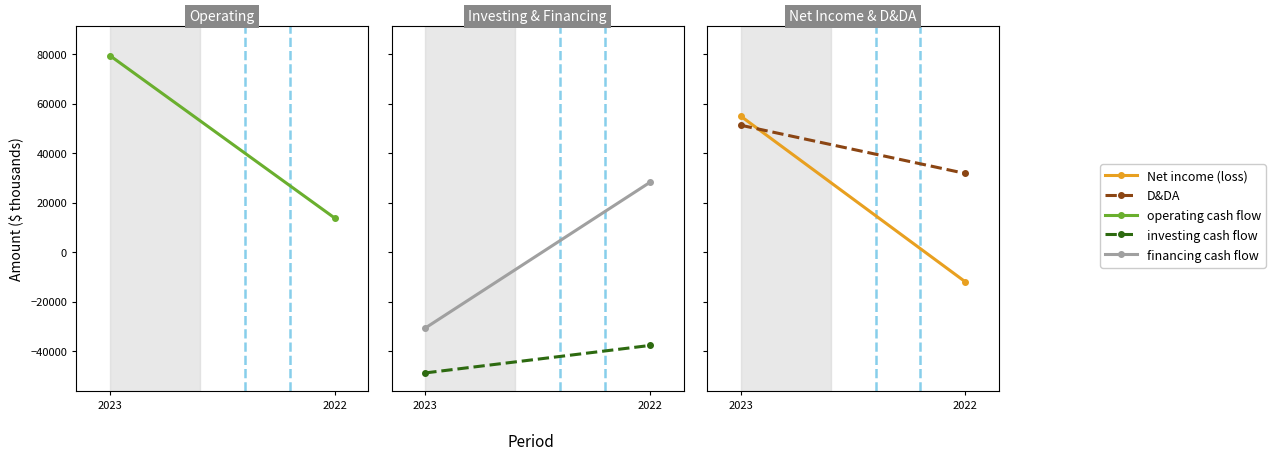

True or false: D&DA has a value of 49291 at 2022.

False